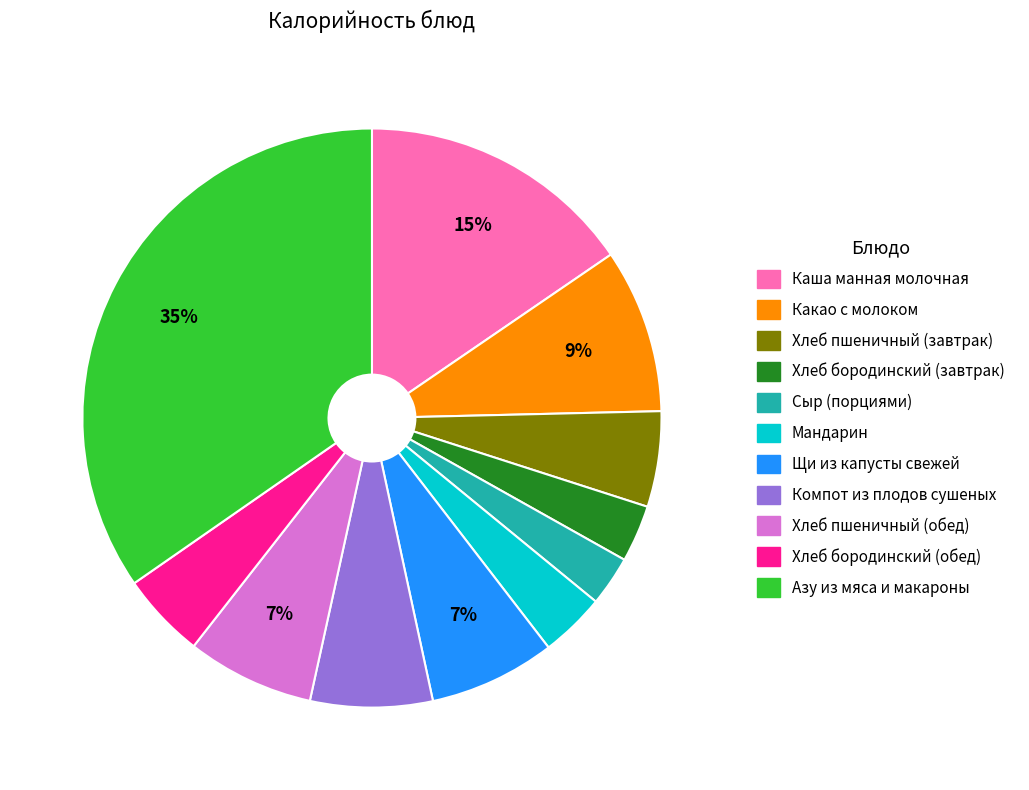

Do Хлеб бородинский (завтрак) and Какао с молоком together represent more than half of the pie?

No